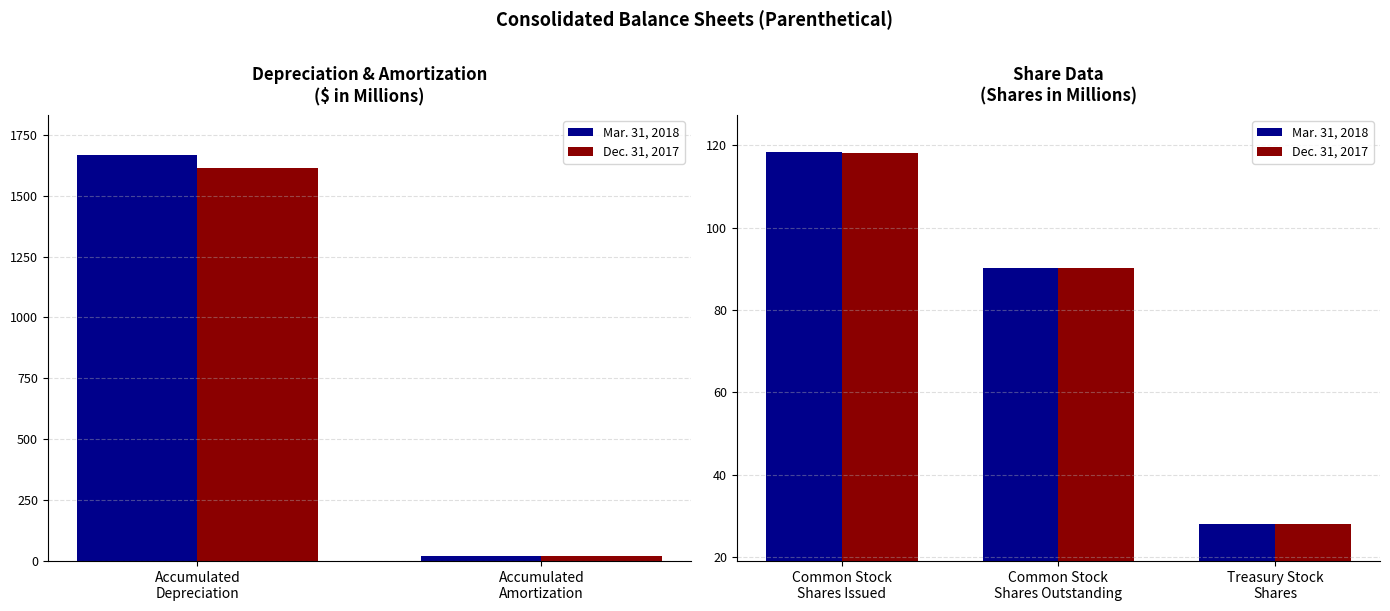

How many data points in Mar. 31, 2018 are less than 90?

1